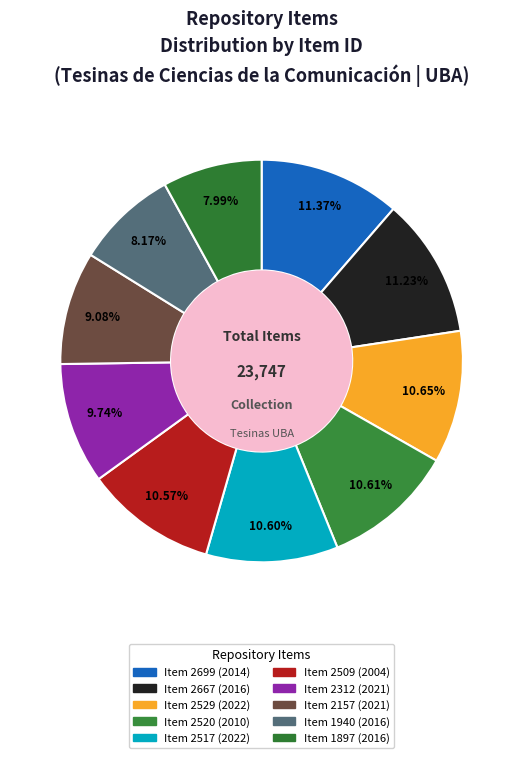

Rank the categories by value from lowest to highest.

Item 1897 (2016), Item 1940 (2016), Item 2157 (2021), Item 2312 (2021), Item 2509 (2004), Item 2517 (2022), Item 2520 (2010), Item 2529 (2022), Item 2667 (2016), Item 2699 (2014)